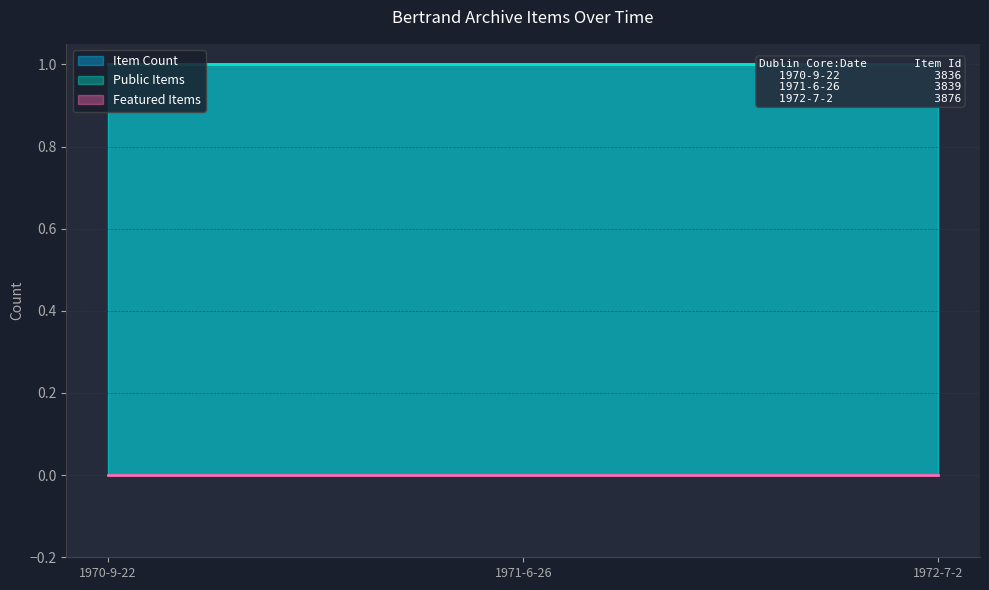

Between 1972-7-2 and 1970-9-22, which is larger?

1972-7-2